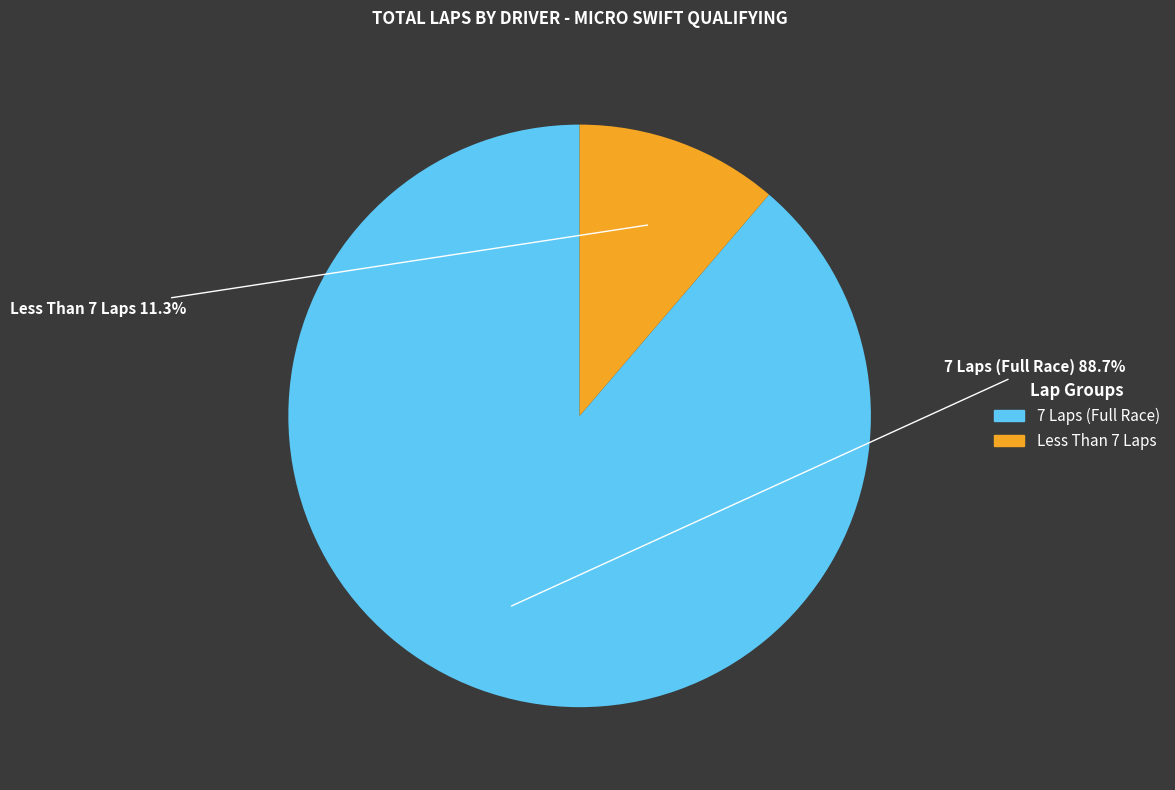

Is there a majority slice in this chart?

Yes